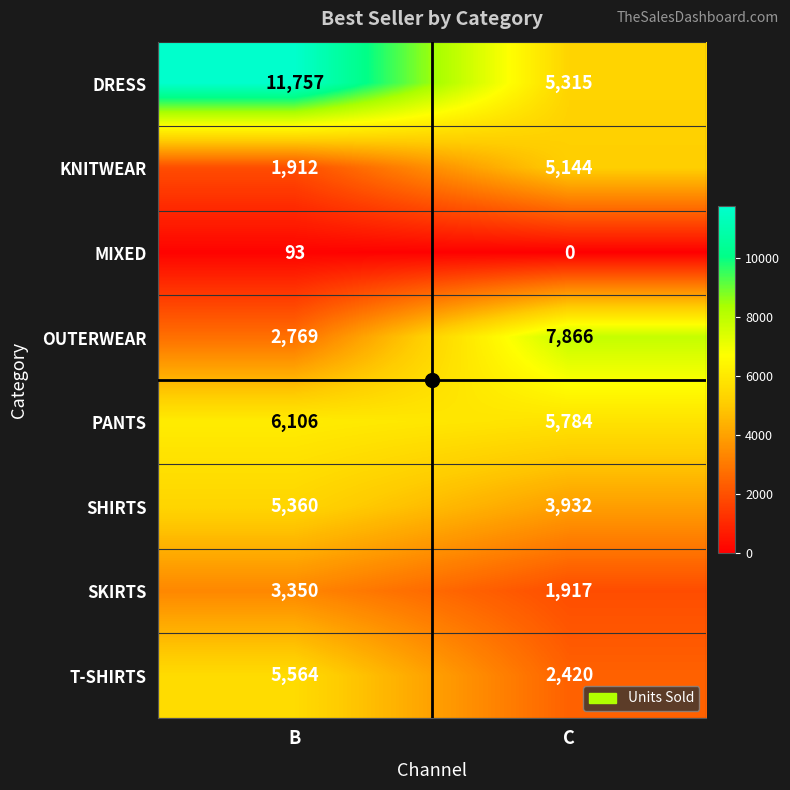

At which category is the sum across all series the highest?

B